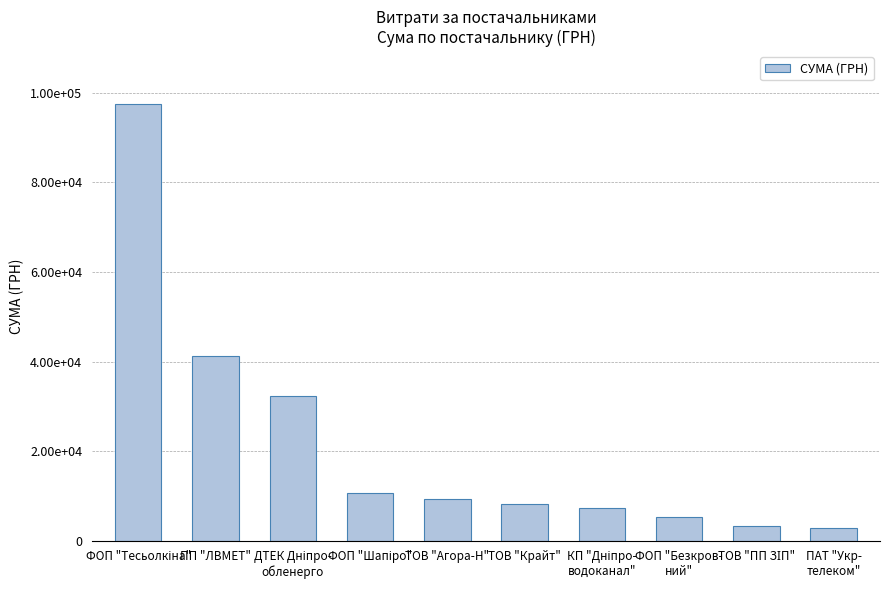

What position from the left is ФОП "Шапіро"?

4